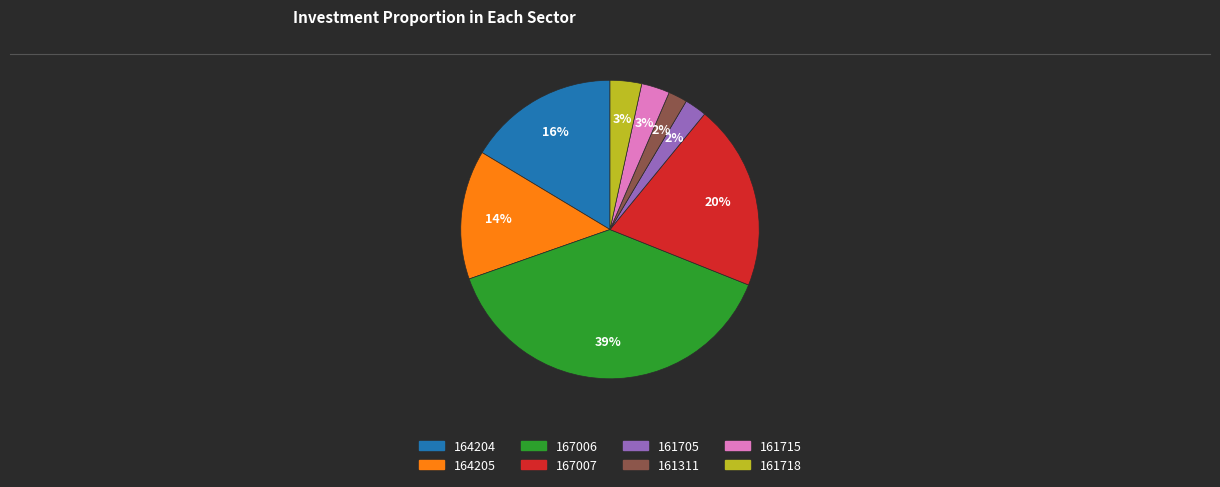

Is it true that 164205 is 14% of the pie?

True